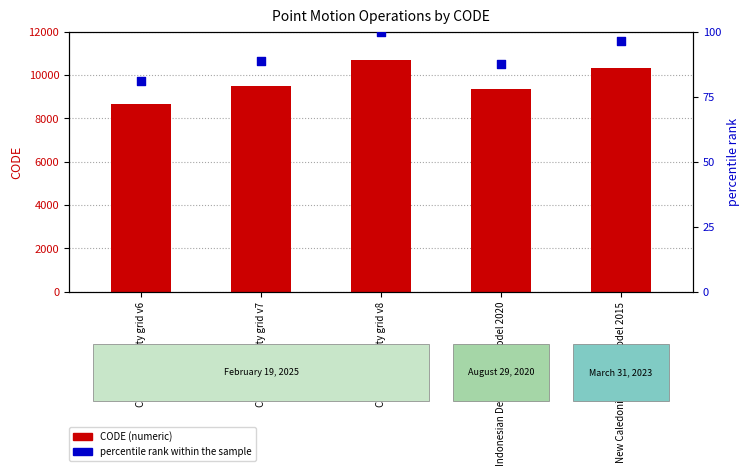

Is the value of percentile rank within the sample at Indonesian Deformation Model 2020 greater than the value of CODE at New Caledonia velocity model 2015?

No